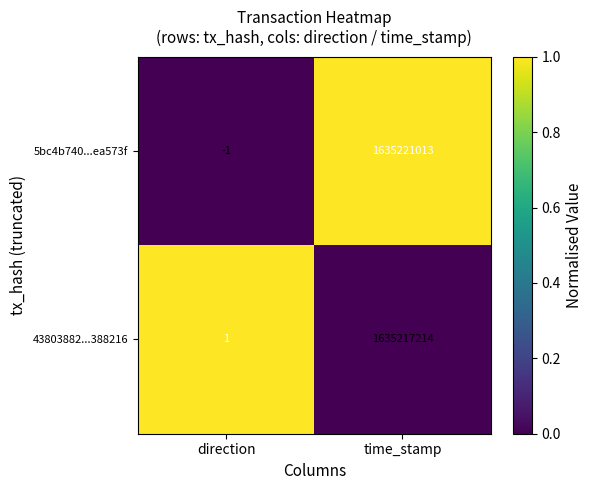

Reading left to right, transcribe all the data shown in this chart.

5bc4b740...ea573f: direction=-1	time_stamp=1635221013
43803882...388216: direction=1	time_stamp=1635217214